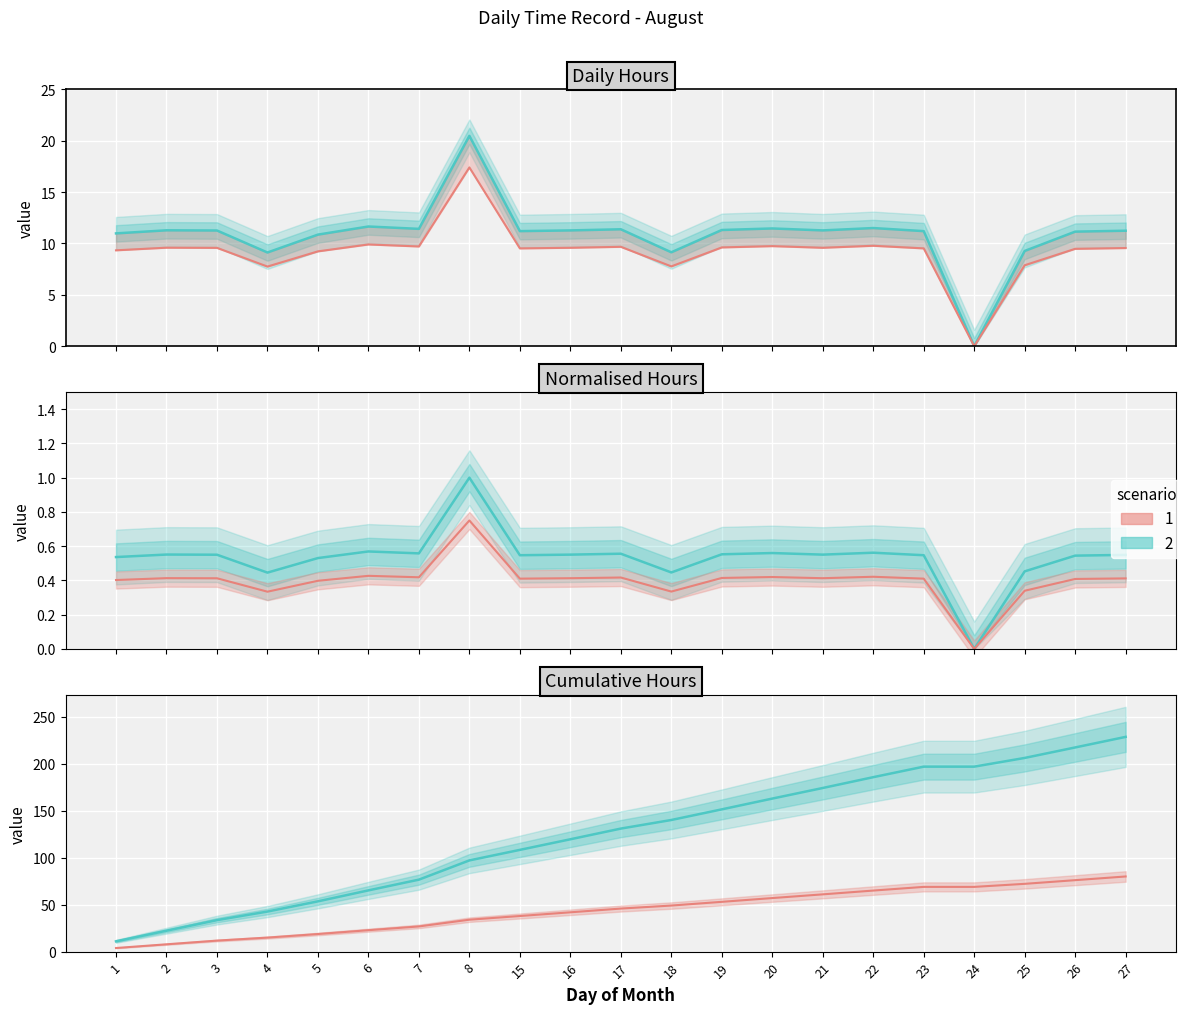

What is the total value across all series at 25?

296.1